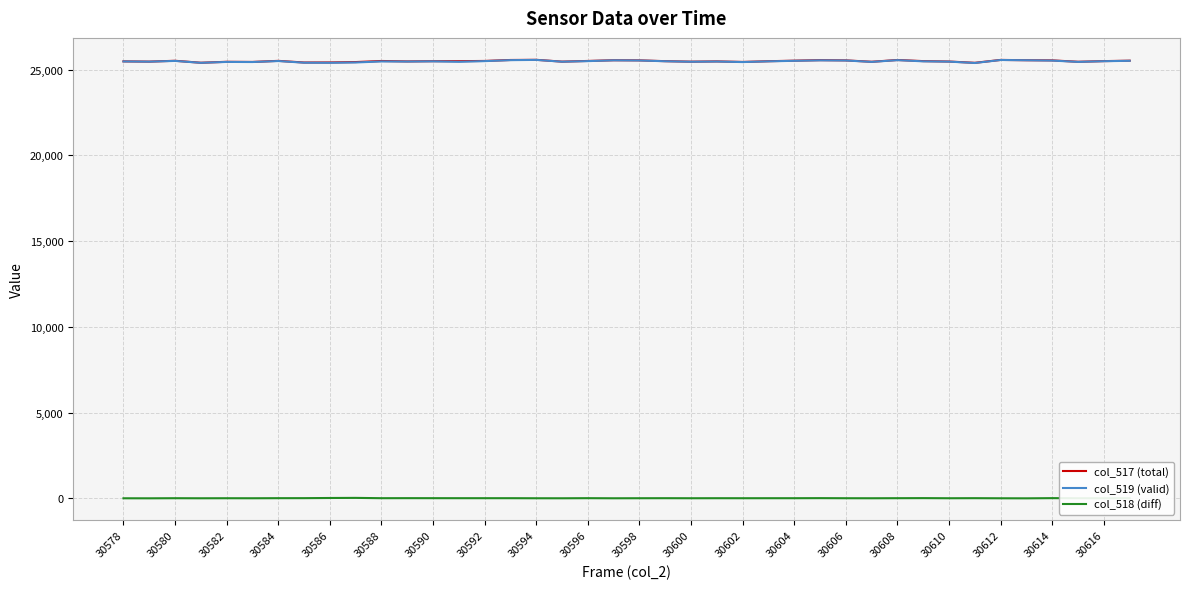

True or false: col_518 (diff) has more than 2 interior local peaks.

True